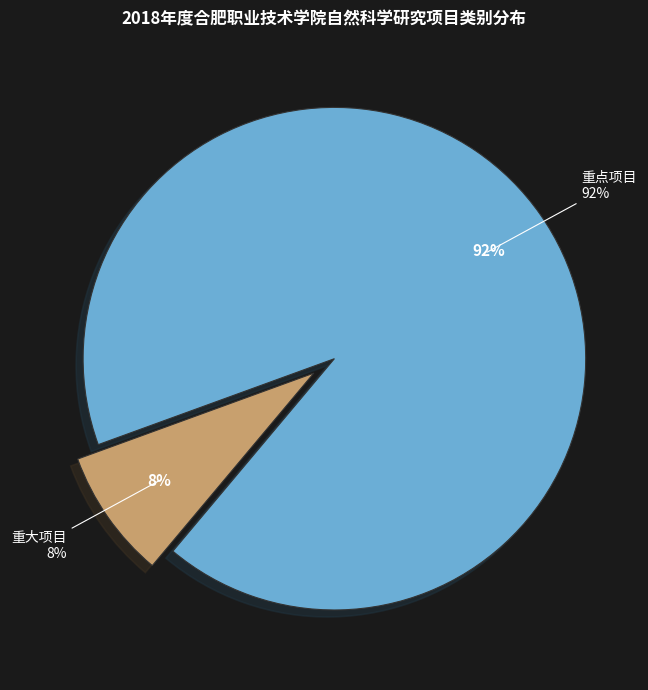

Rank the categories by value from highest to lowest.

重点项目, 重大项目